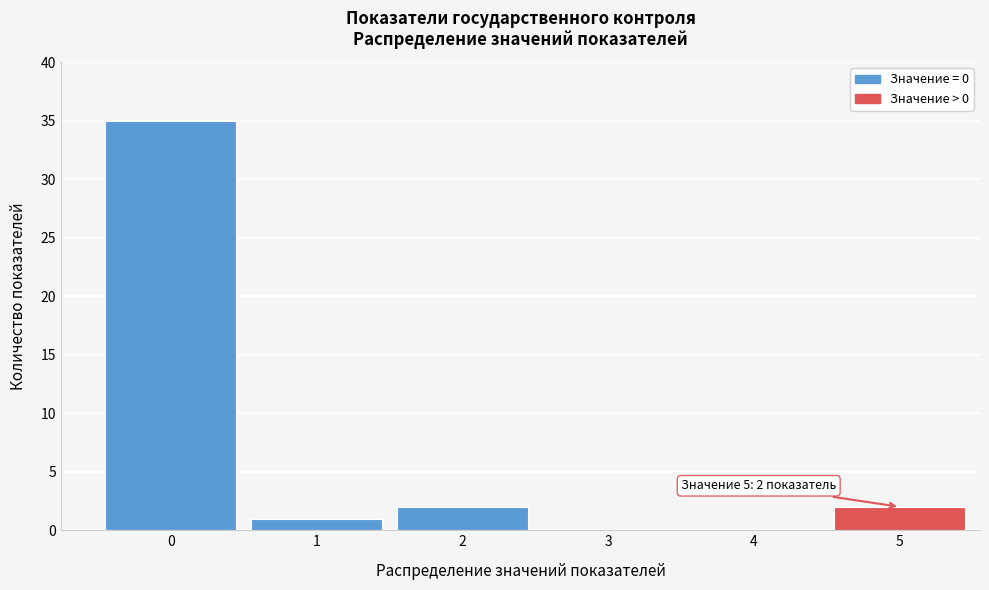

Reading right to left, what are all the values shown in this chart?

5=2	4=0	3=0	2=2	1=1	0=35